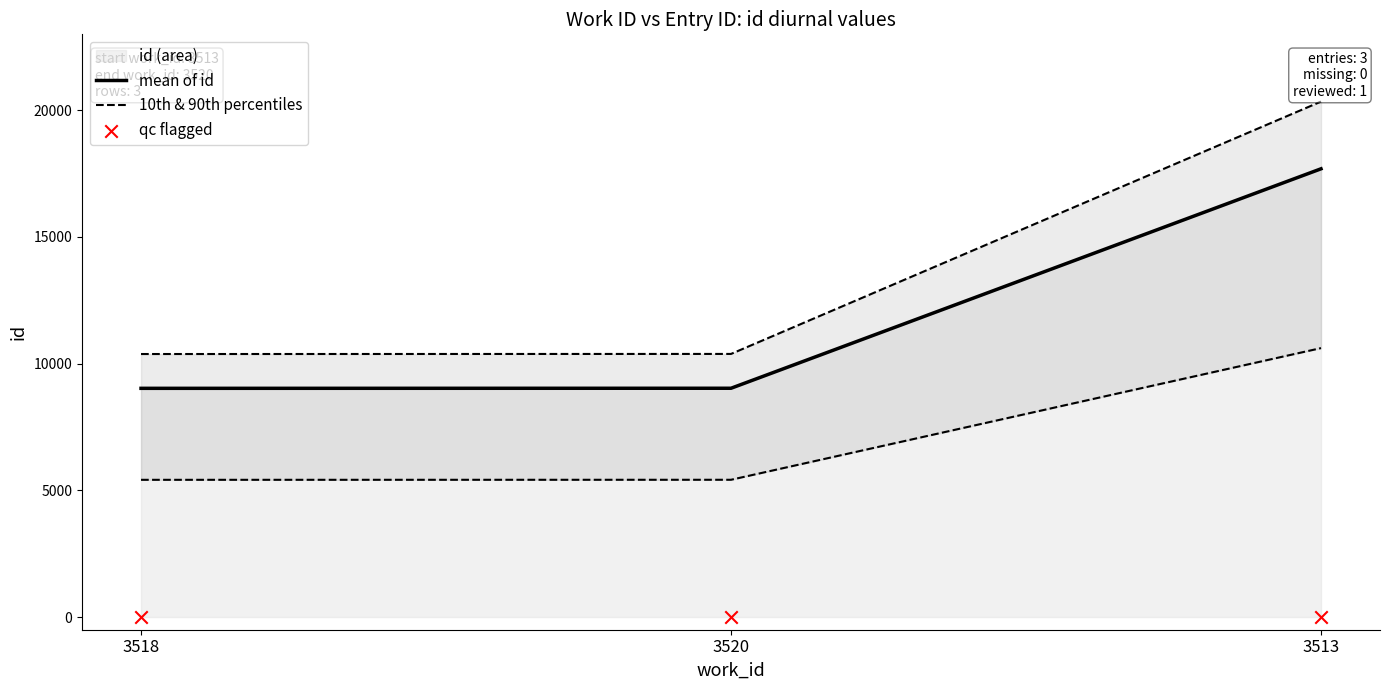

At how many categories does at least one series exceed 1825?

3